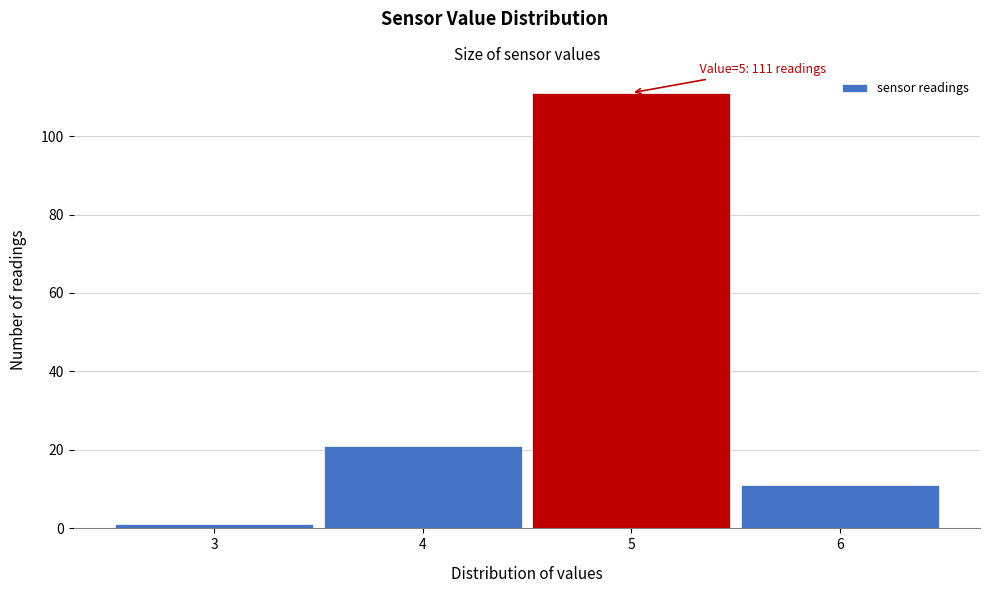

Which range on the x-axis has the tallest bar?

4.5 to 5.5